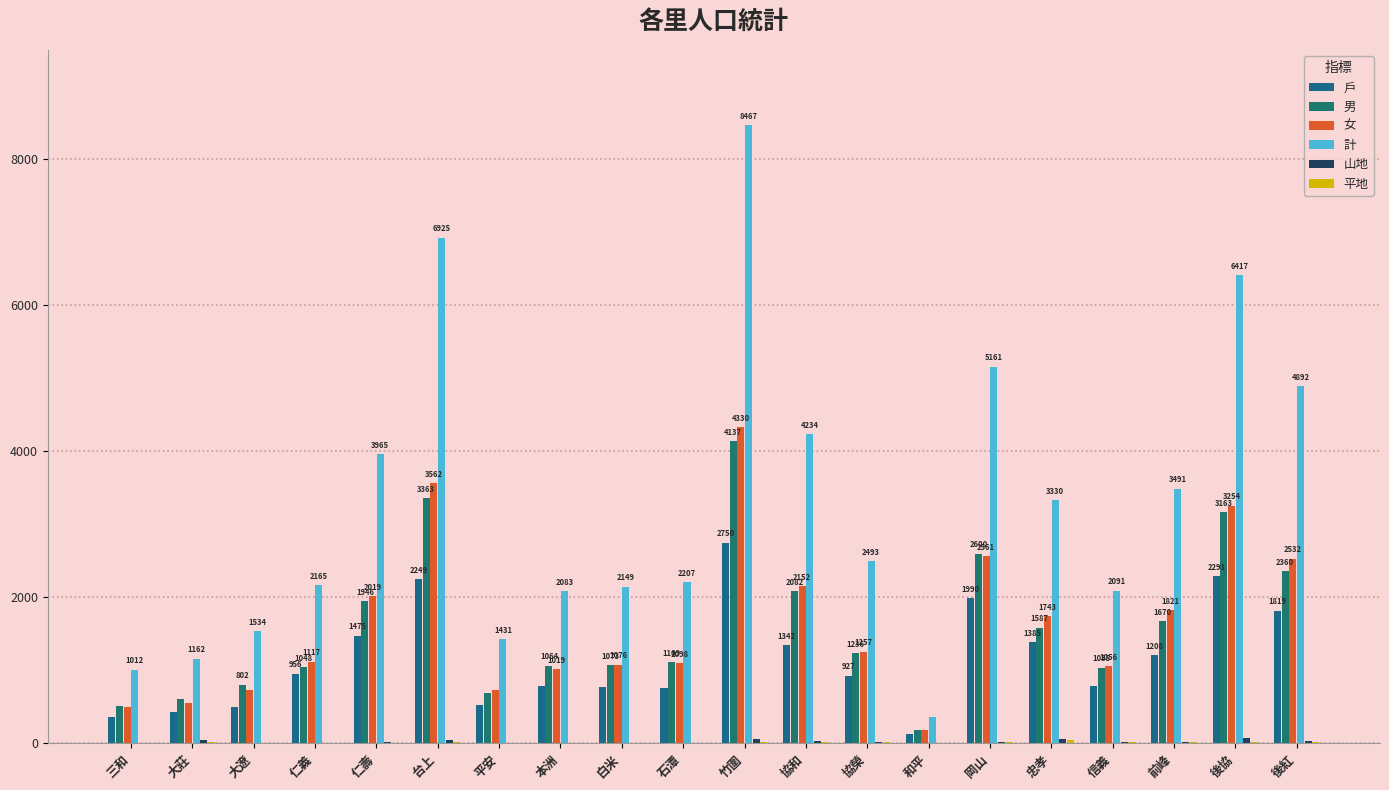

What is the total value across all series at 仁義?

5301